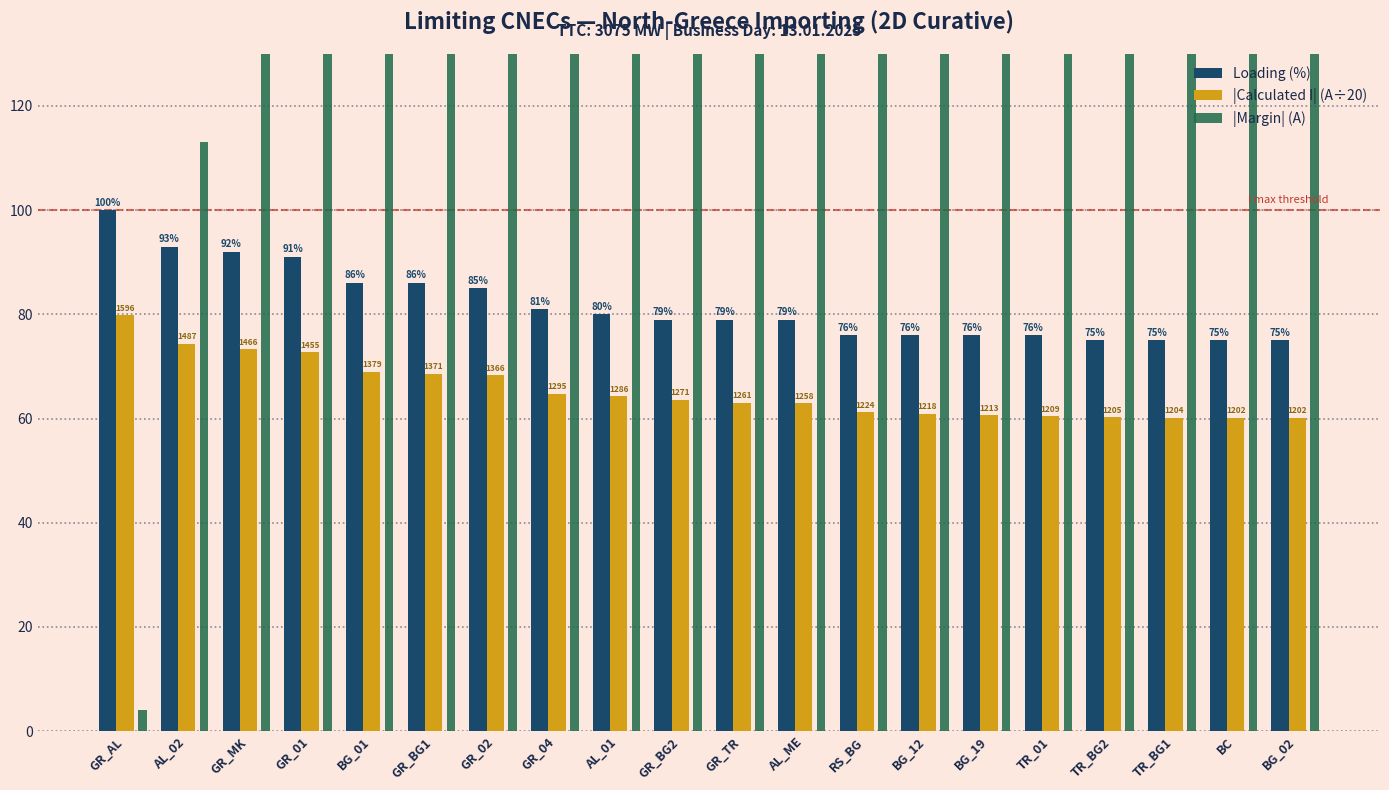

List the series in order of their peak value, highest first.

|Margin| (A), Loading (%), |Calculated I| (A÷20)